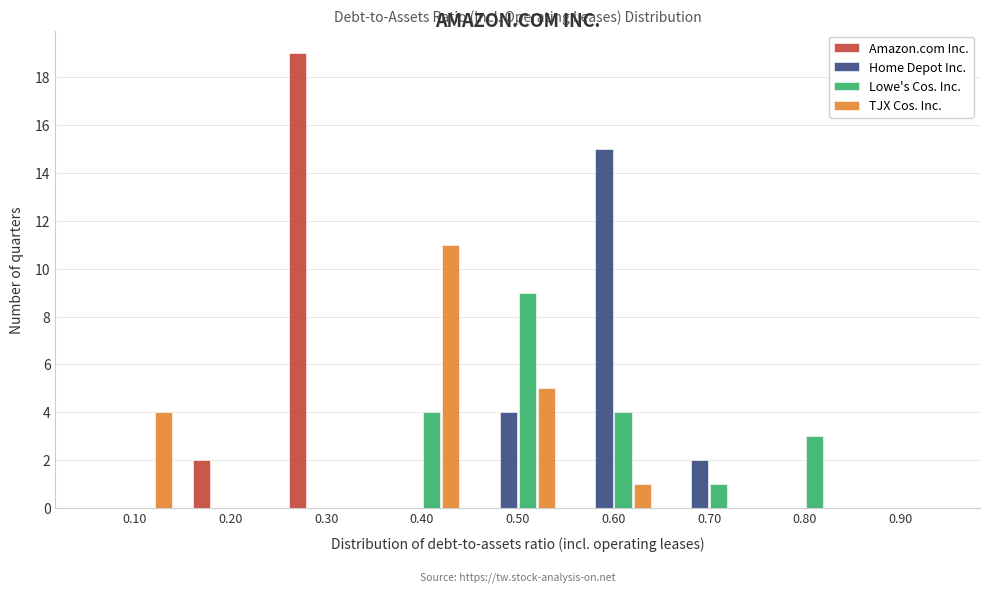

Is the value of TJX Cos. Inc. at 0.90 greater than the value of Home Depot Inc. at 0.60?

No